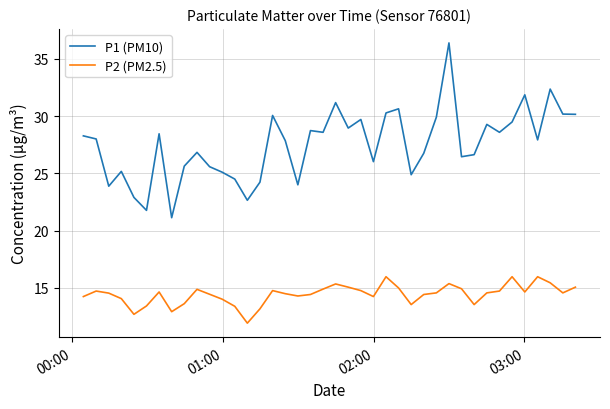

What is the greatest value displayed?

36.4